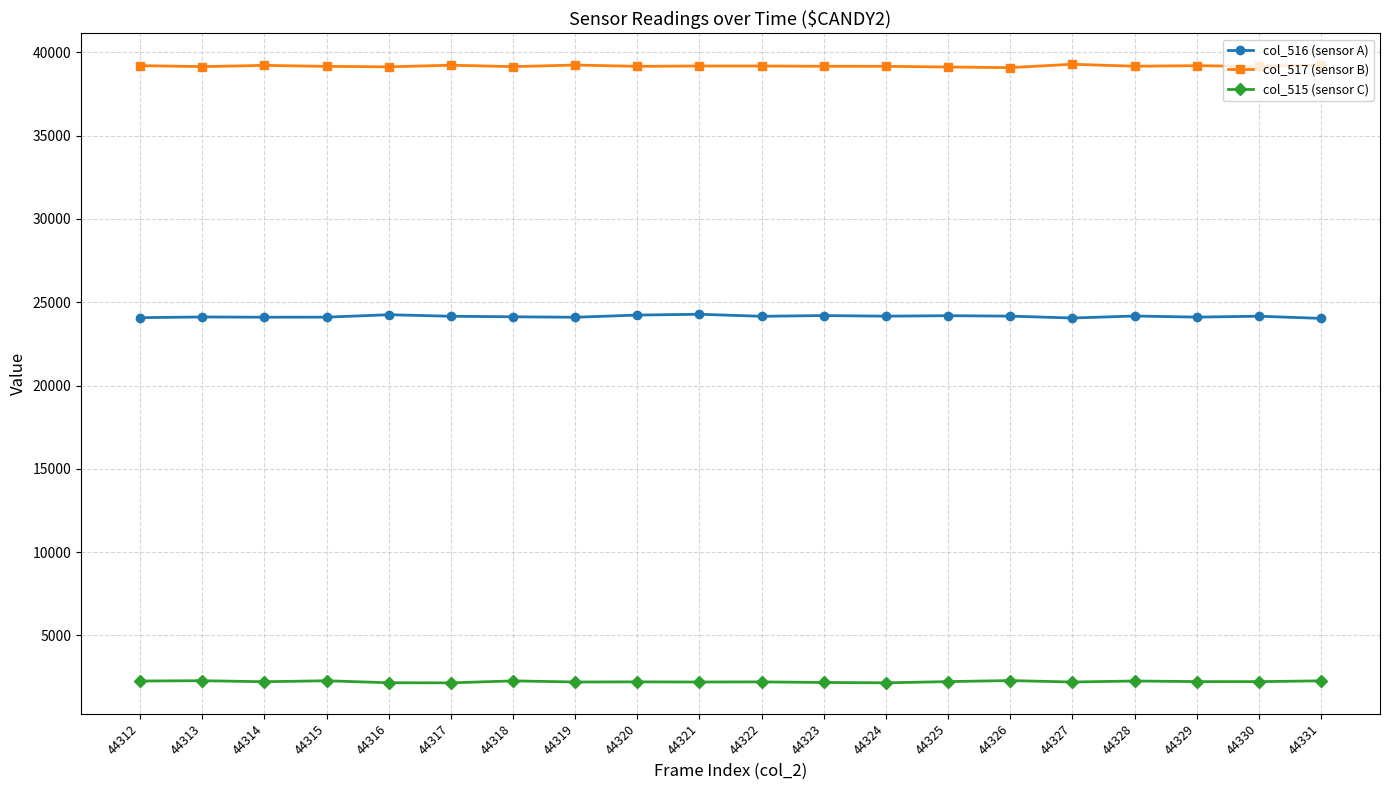

What is the difference between the highest and lowest values at 44321?

36982